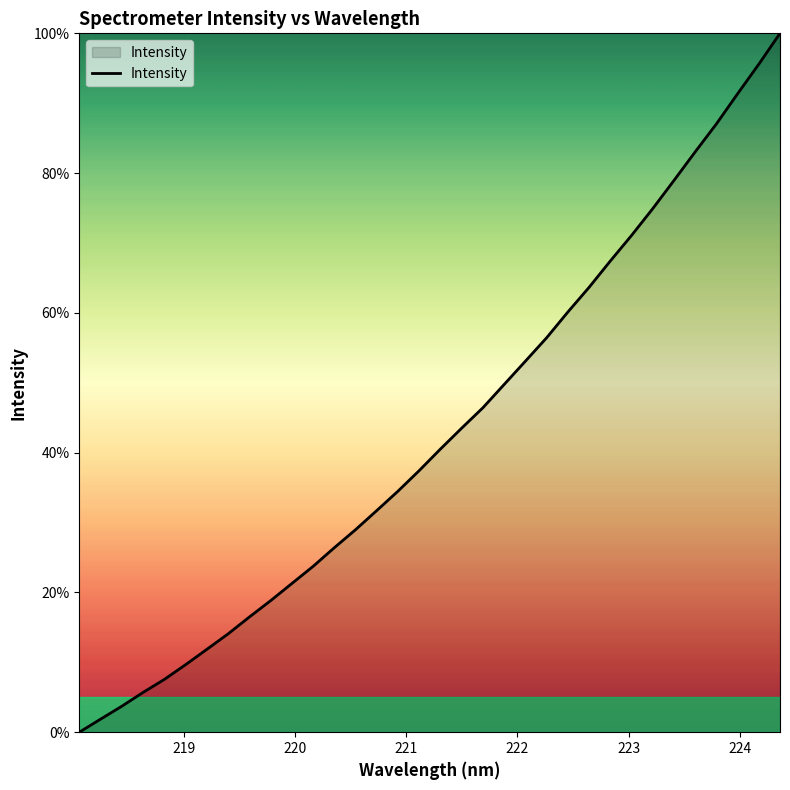

What is the maximum value shown in the chart?

100.0